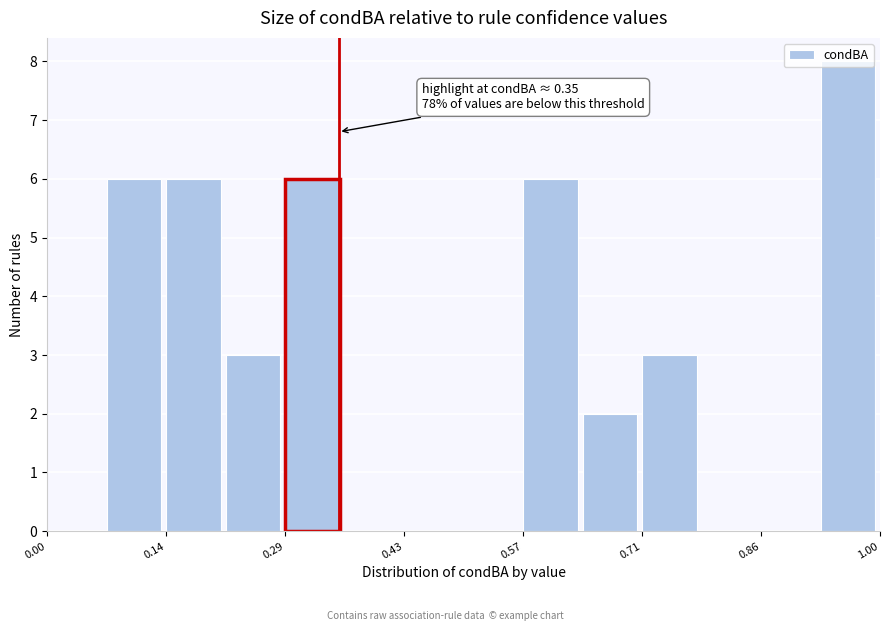

Around what value on the x-axis is the tallest bar? Give the approximate position of its centre, as read against the axis.

0.96